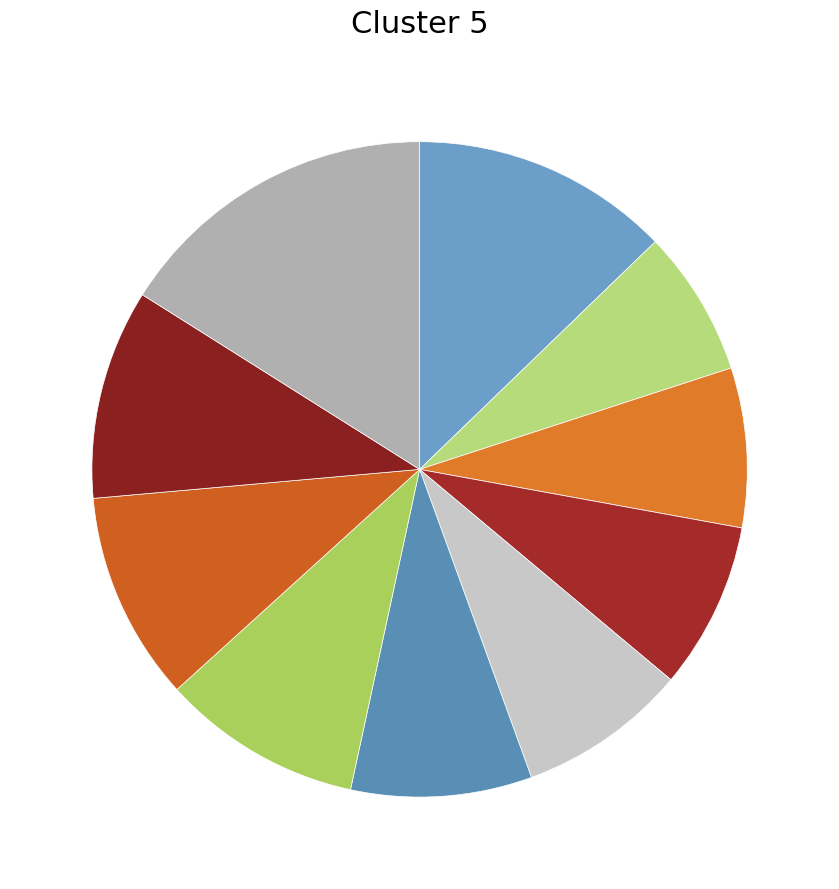

Which category has the smallest portion of the pie?

pct15